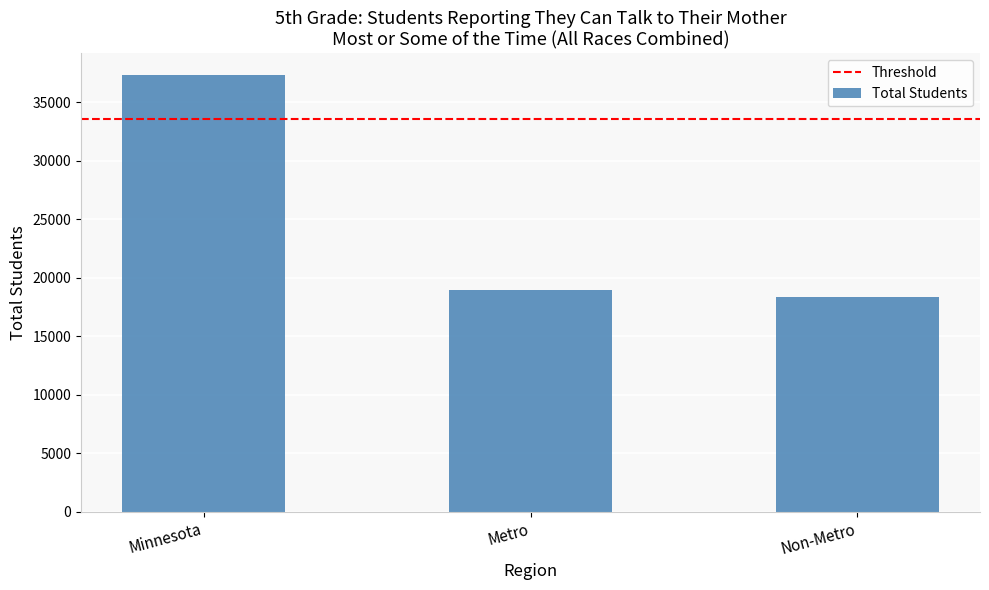

What is the label of the 1st bar from the right?

Non-Metro